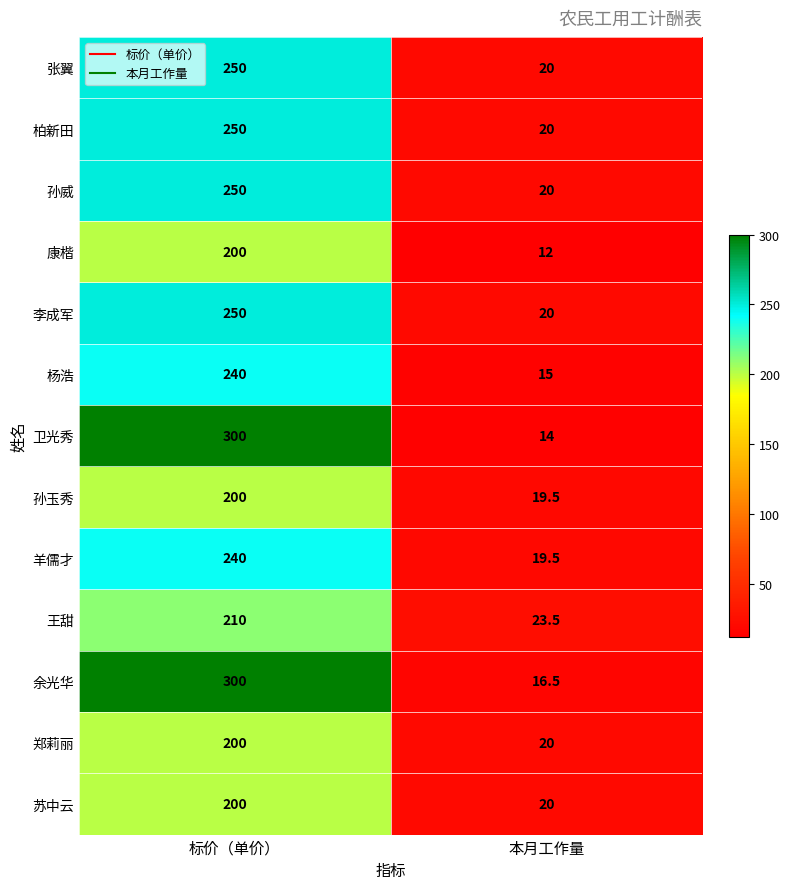

Which category has the lowest value across all series?

本月工作量